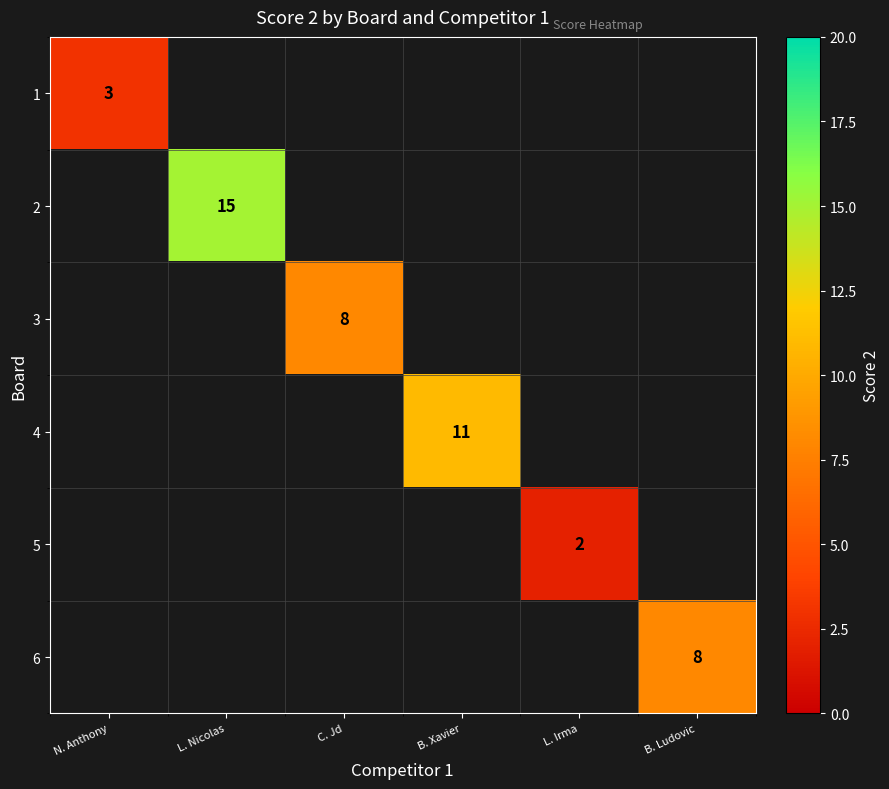

True or false: 5 has a value of 1 at L. Irma.

False